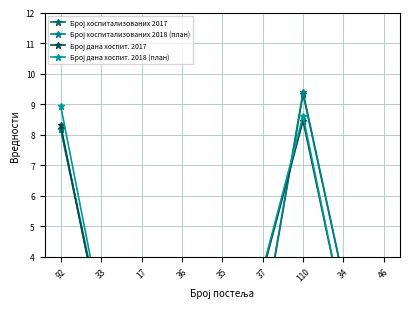

Reading left to right, extract all data points from this chart.

Број хоспитализованих 2017: 92=8.2	33=1.9	17=1.1	36=1.5	35=3.1	37=1.6	110=9.3	34=3.2	46=1.7
Број хоспитализованих 2018 (план): 92=8.2	33=2.0	17=1.1	36=1.5	35=3.1	37=1.7	110=9.4	34=3.3	46=1.7
Број дана хоспит. 2017: 92=8.3	33=1.8	17=1.4	36=1.8	35=2.6	37=3.5	110=8.5	34=2.2	46=2.8
Број дана хоспит. 2018 (план): 92=8.9	33=2.2	17=1.4	36=2.1	35=2.7	37=3.6	110=8.6	34=2.2	46=2.8